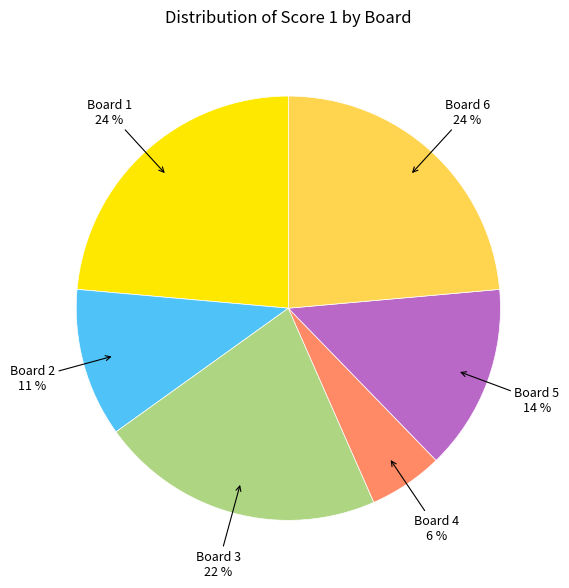

To the nearest percent, what is the average slice percentage?

17%